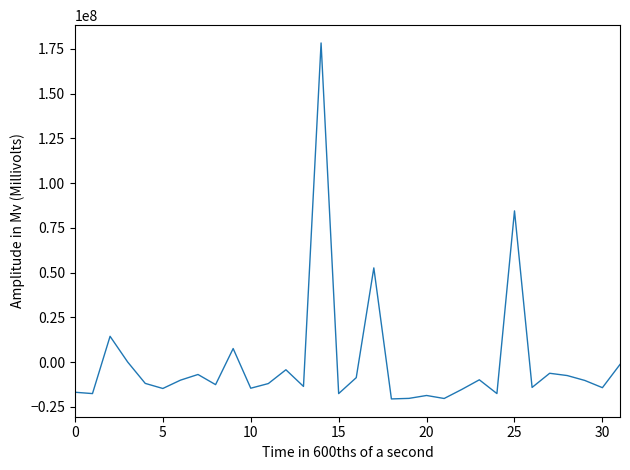

True or false: the data has more than 1 interior local peaks.

True